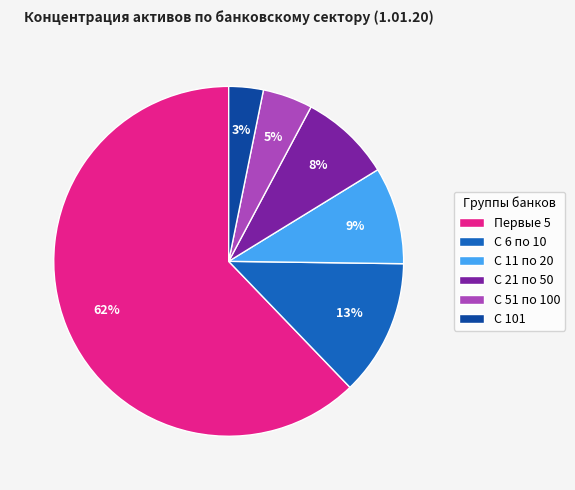

Between Первые 5 and С 21 по 50, which is larger?

Первые 5